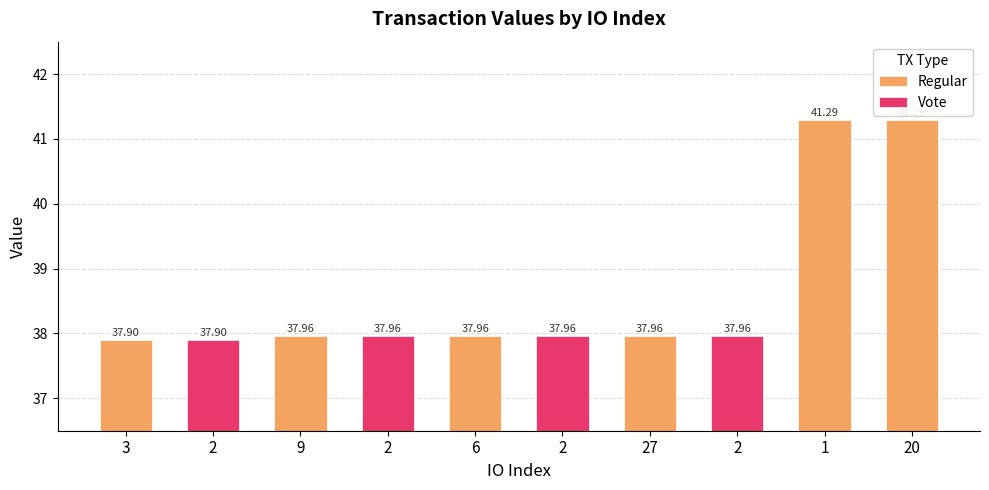

Rank the categories by value from highest to lowest.

1, 20, 9, 2, 6, 2, 27, 2, 3, 2